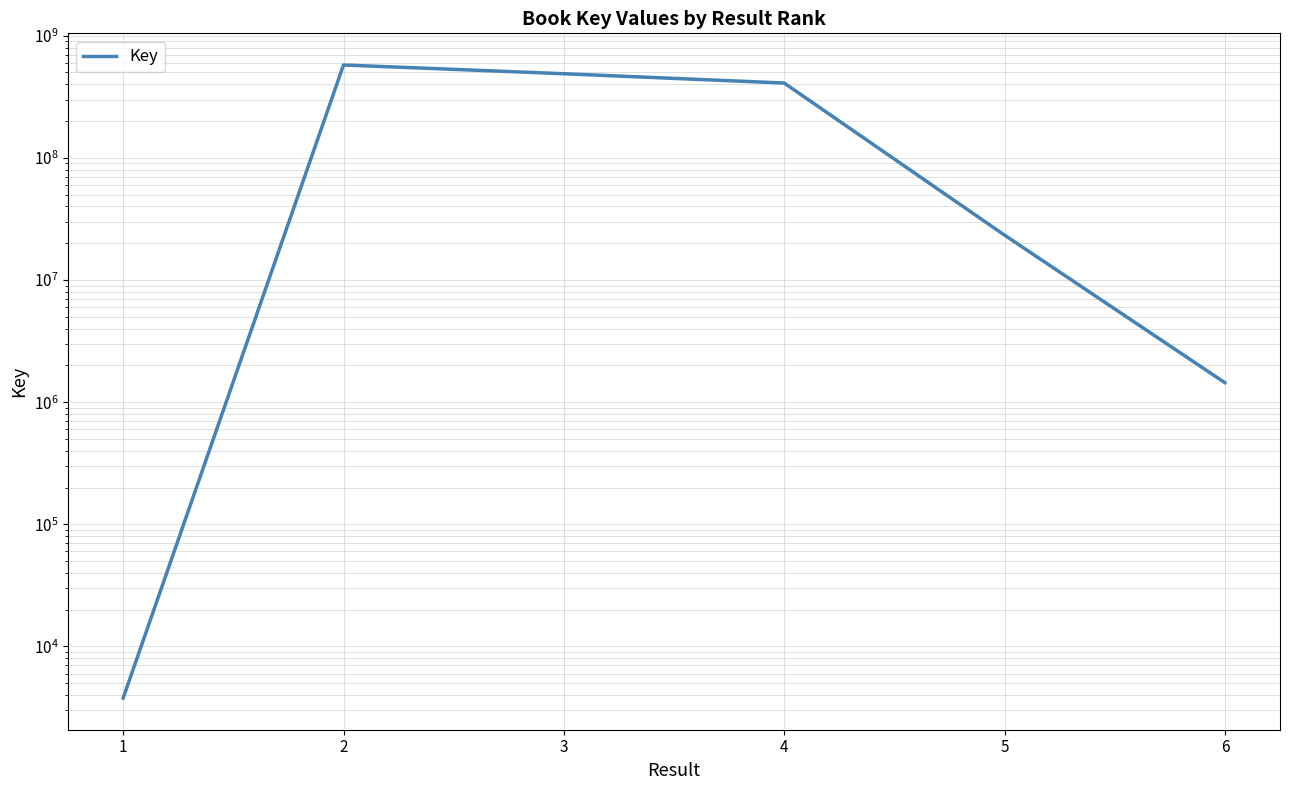

Reading left to right, extract all data points from this chart.

1=3781	2=575705292	3=488181238	4=409619345	5=23290199	6=1442900